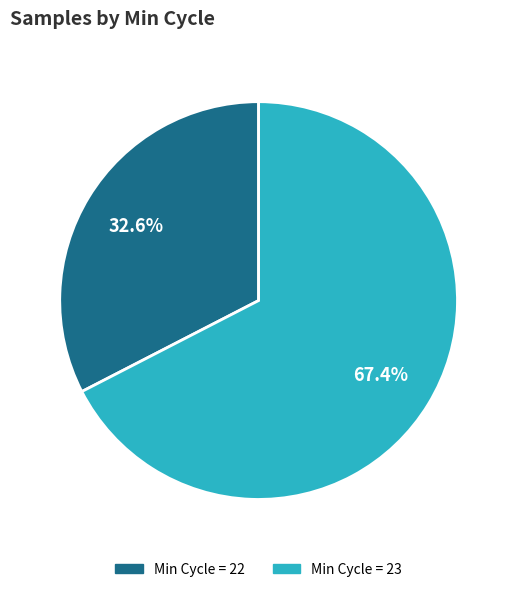

Is there any slice that represents more than half of the pie?

Yes